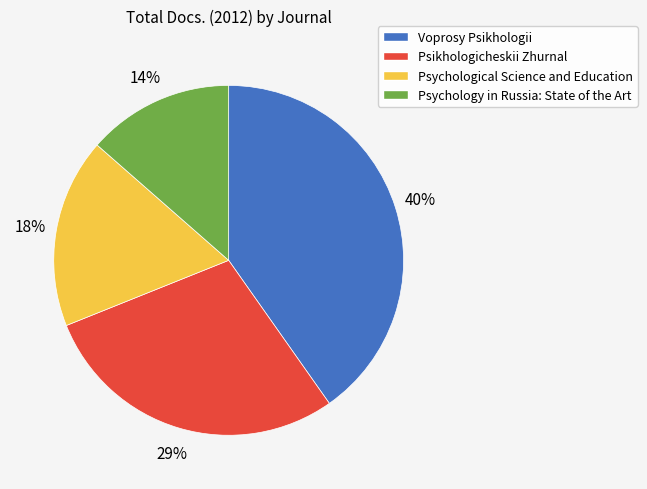

True or false: Voprosy Psikhologii accounts for 29% of the total.

False